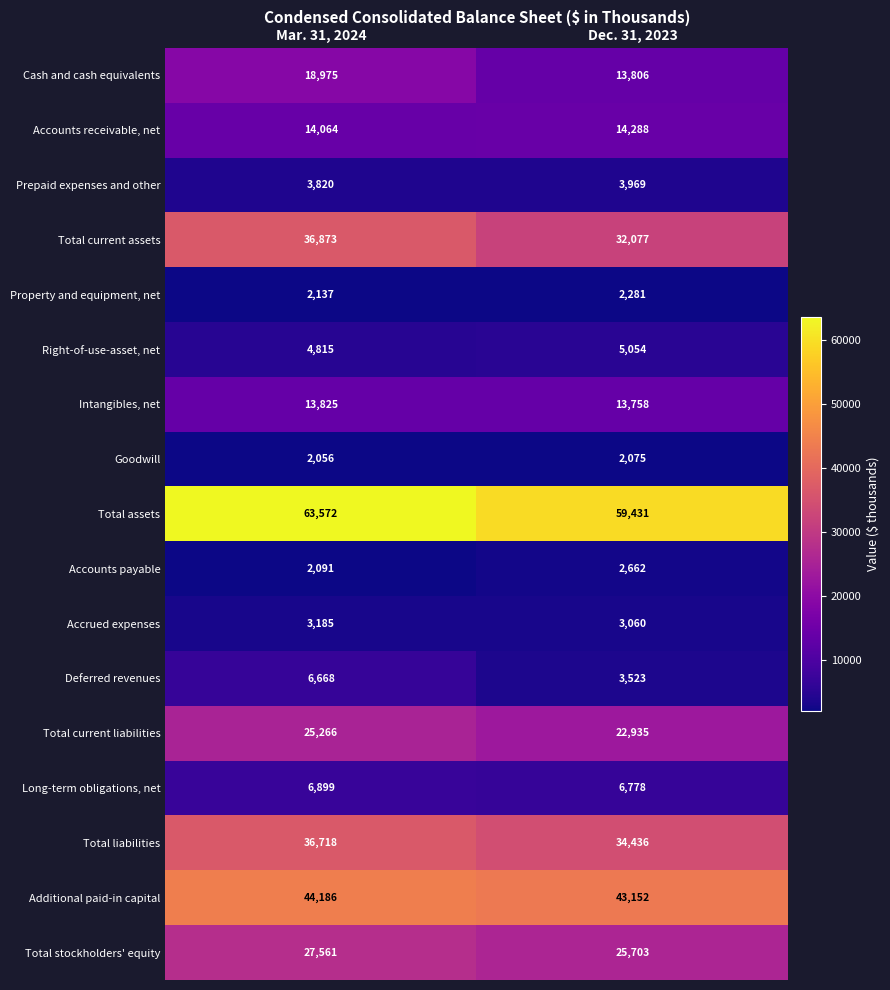

At which category is the sum across all series the highest?

Mar. 31, 2024